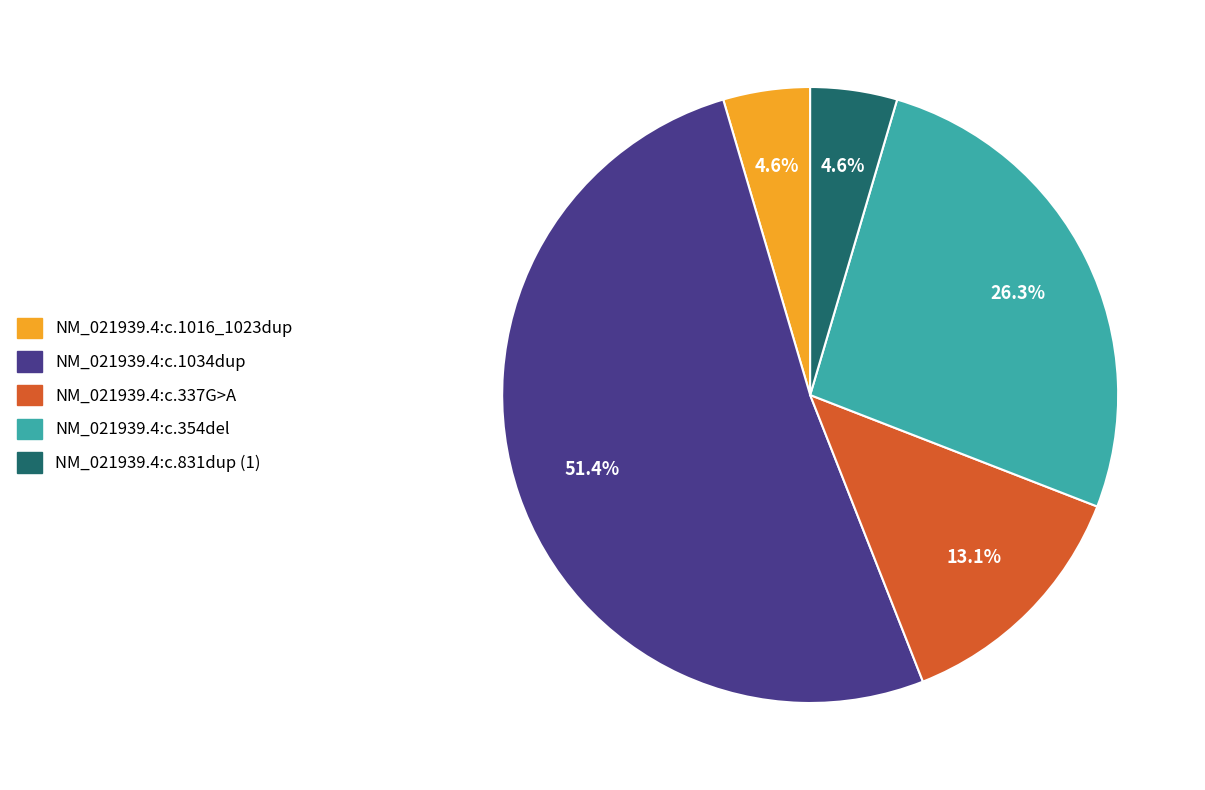

What percentage is the NM_021939.4:c.354del slice, to the nearest percent?

26%